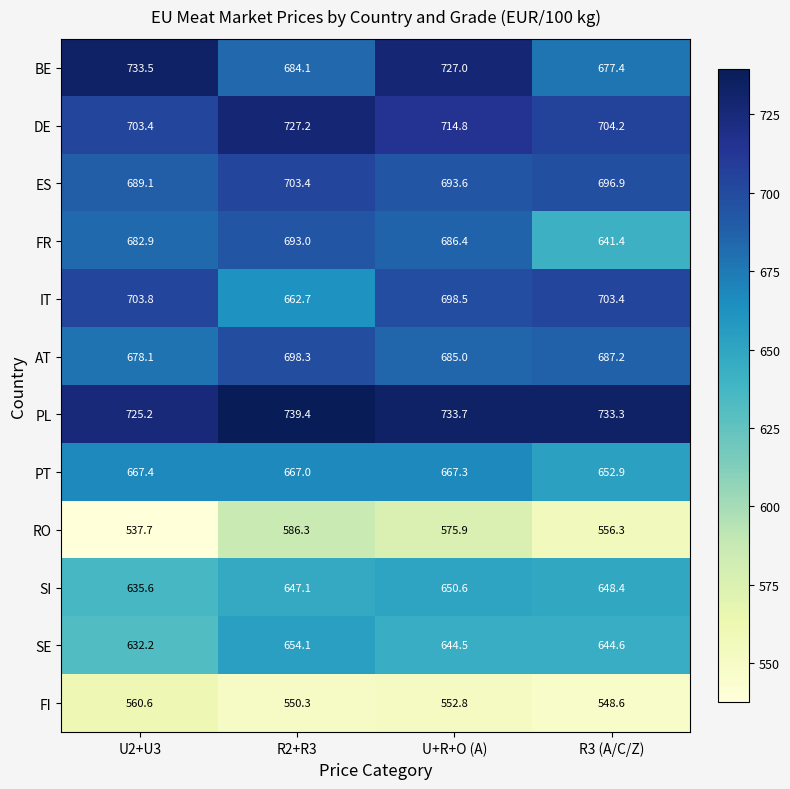

What is the greatest value displayed?

739.4